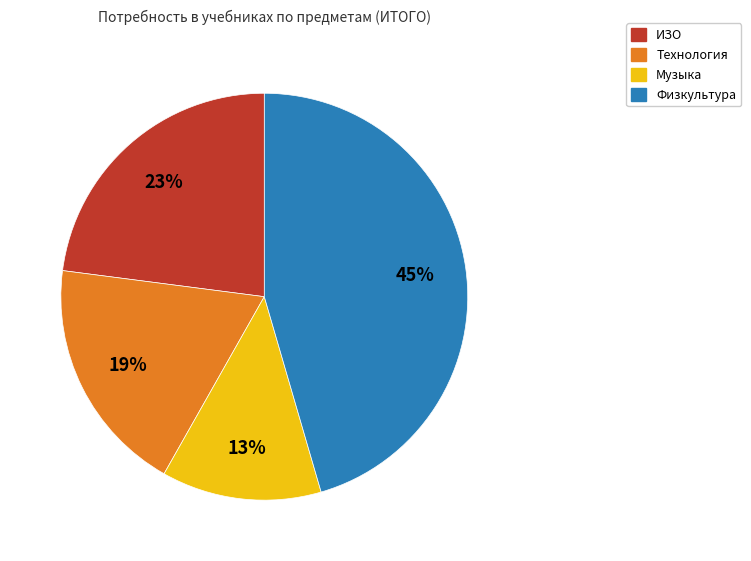

Is ИЗО the majority of the pie?

No